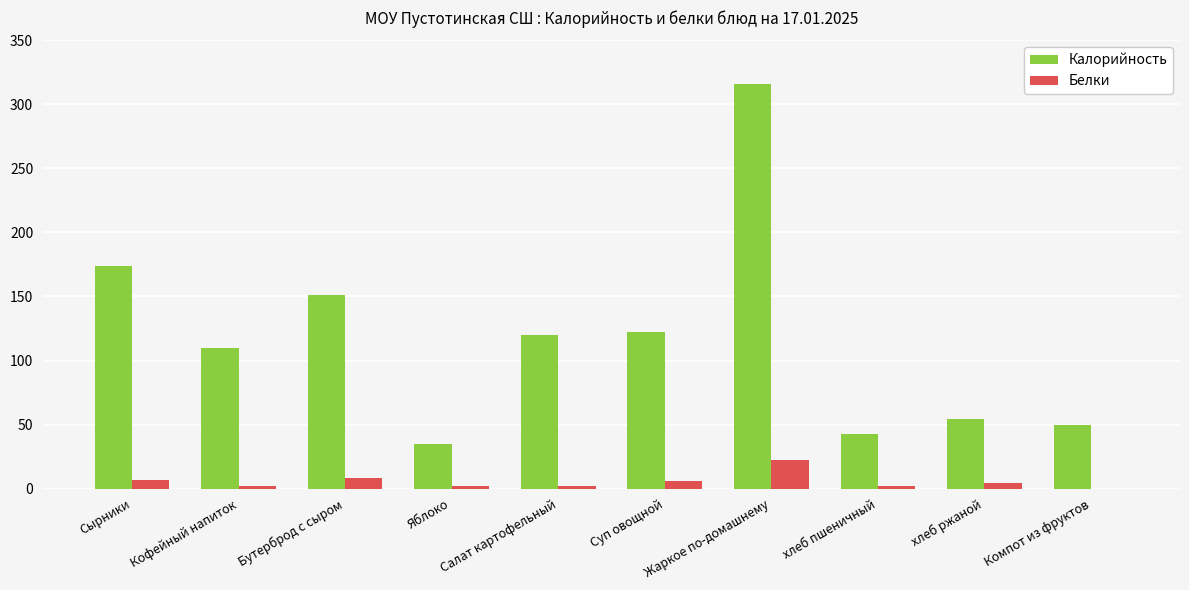

Is the value of Калорийность at Кофейный напиток greater than the value of Белки at Бутерброд с сыром?

Yes